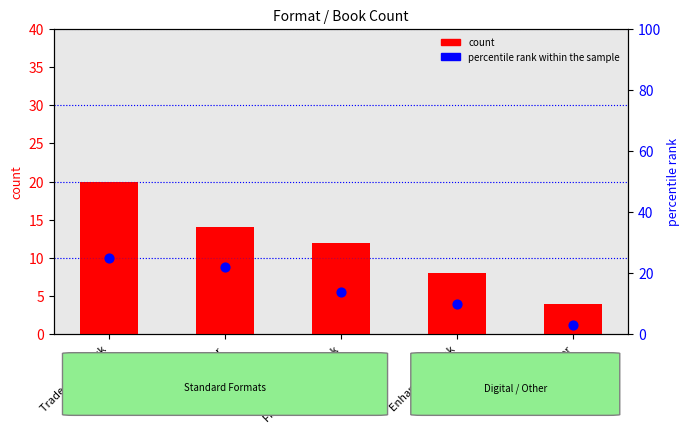

What are all the series names shown in the legend?

count, percentile rank within the sample